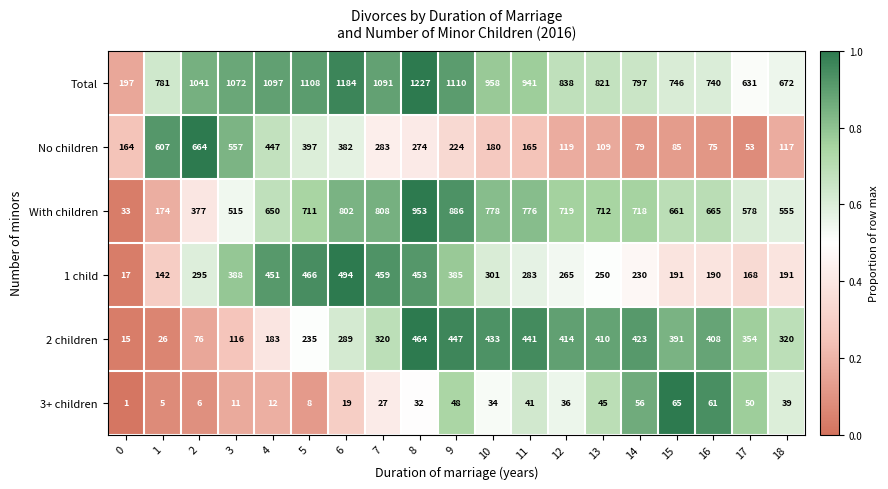

Which series has the widest spread of values?

Total